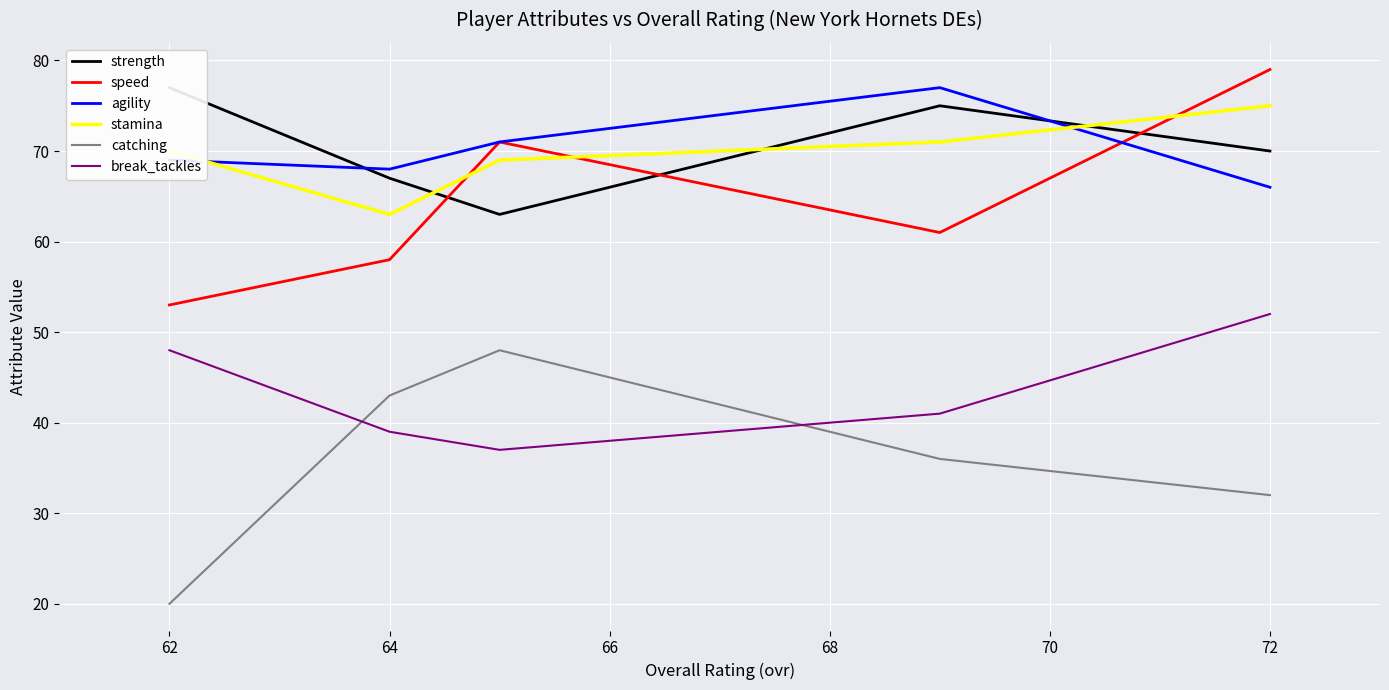

At how many categories does at least one series exceed 28?

5